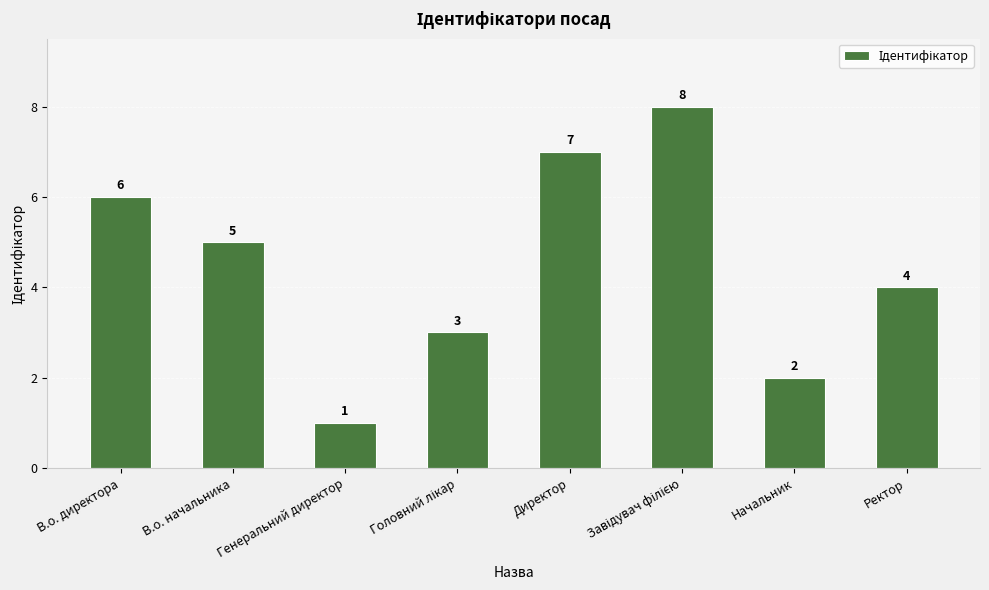

What value does the data have at В.о. директора?

6